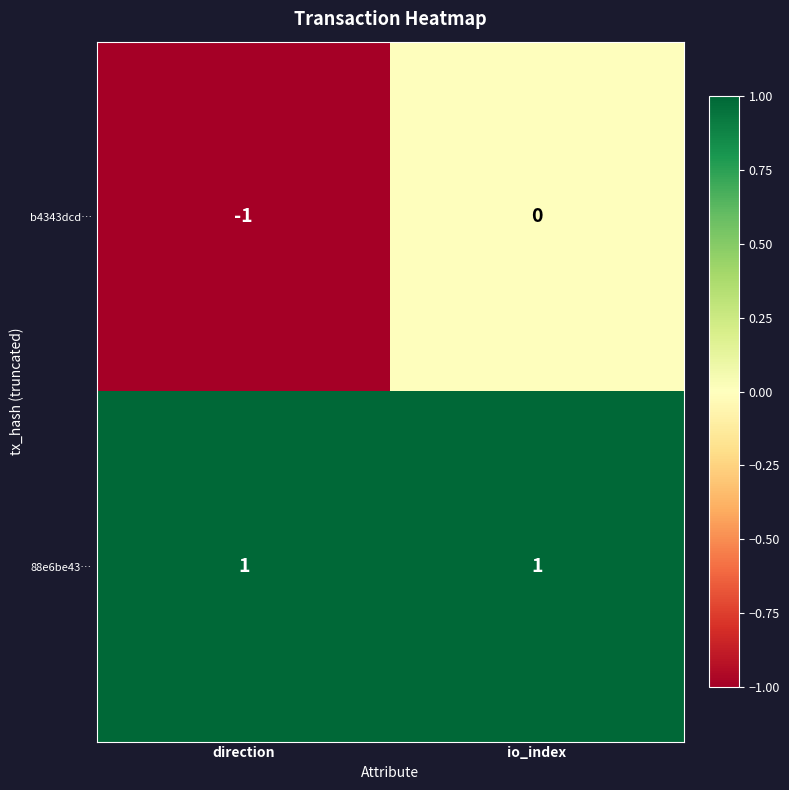

Is the value of b4343dcd… at io_index greater than the value of 88e6be43… at direction?

No